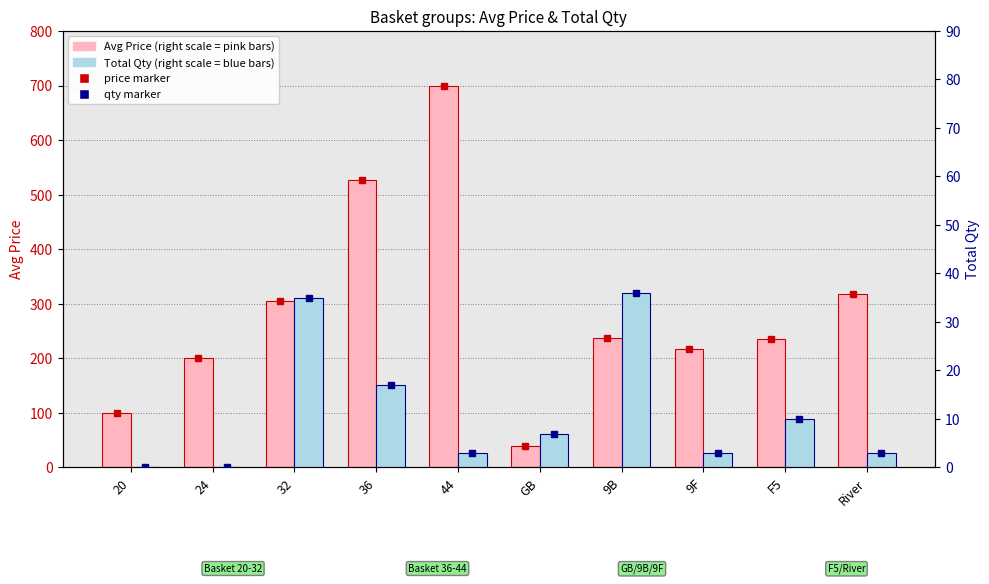

What is the label of the 7th bar from the right?

36